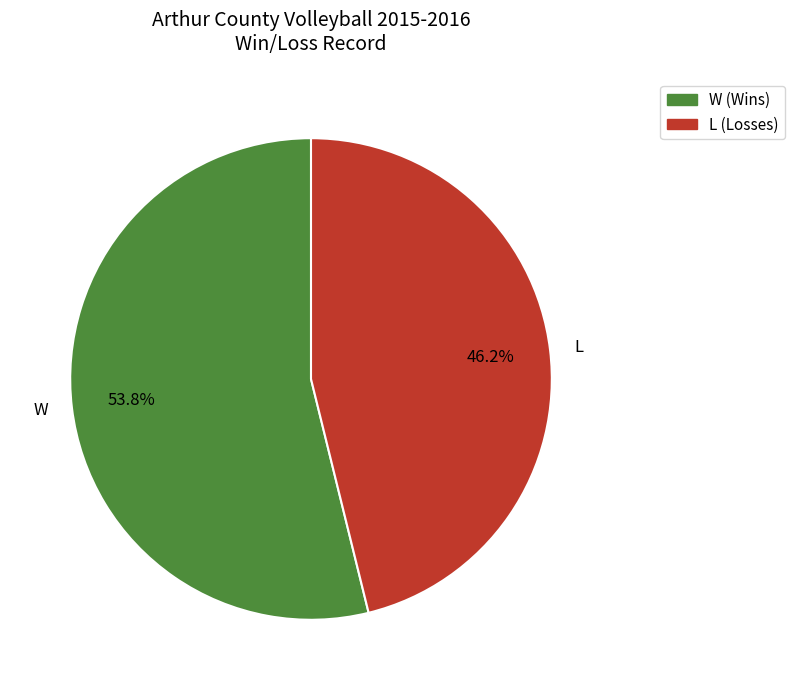

Rank the categories by value from highest to lowest.

W, L